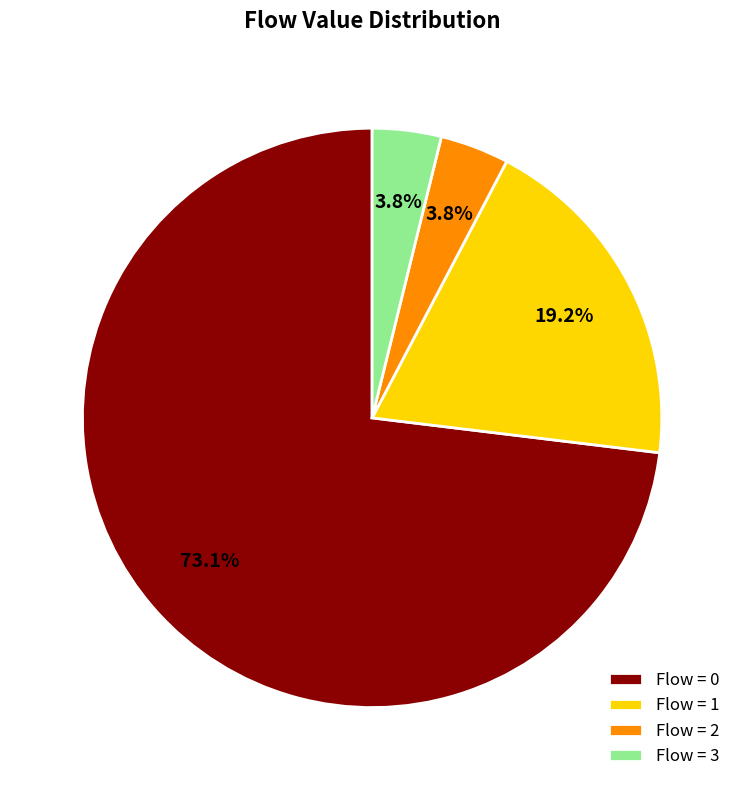

Which slice represents more than half of the pie?

Flow = 0